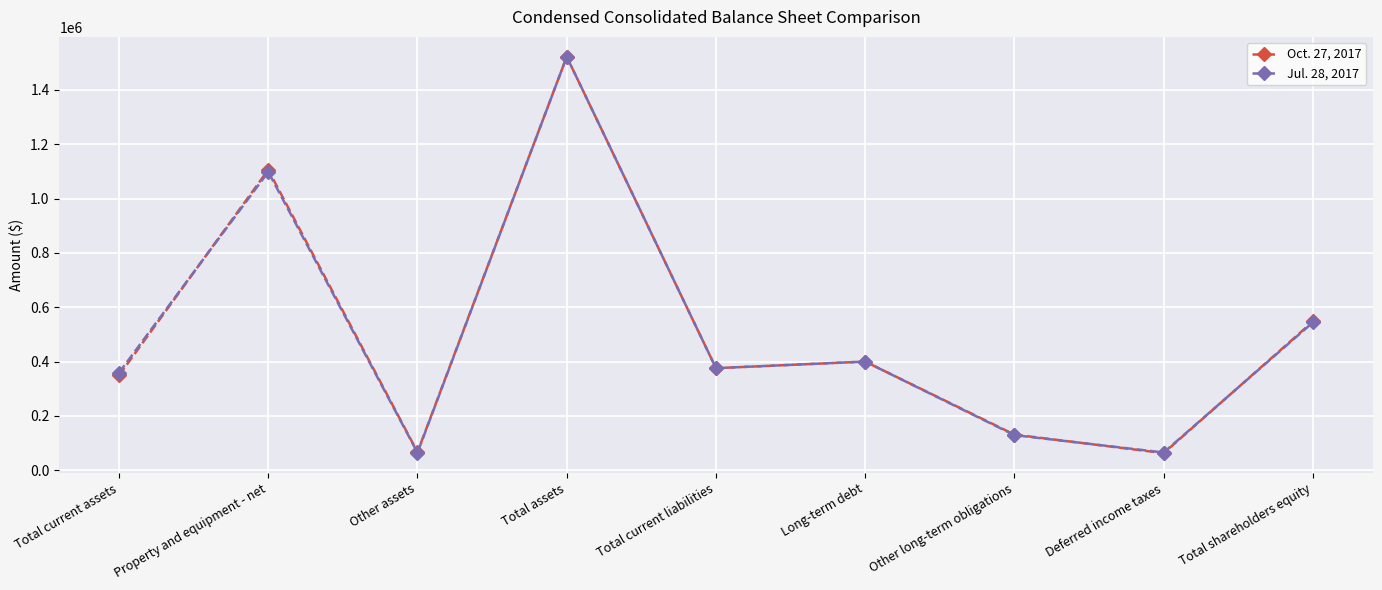

Rank the series by their average value, from highest to lowest.

Oct. 27, 2017, Jul. 28, 2017